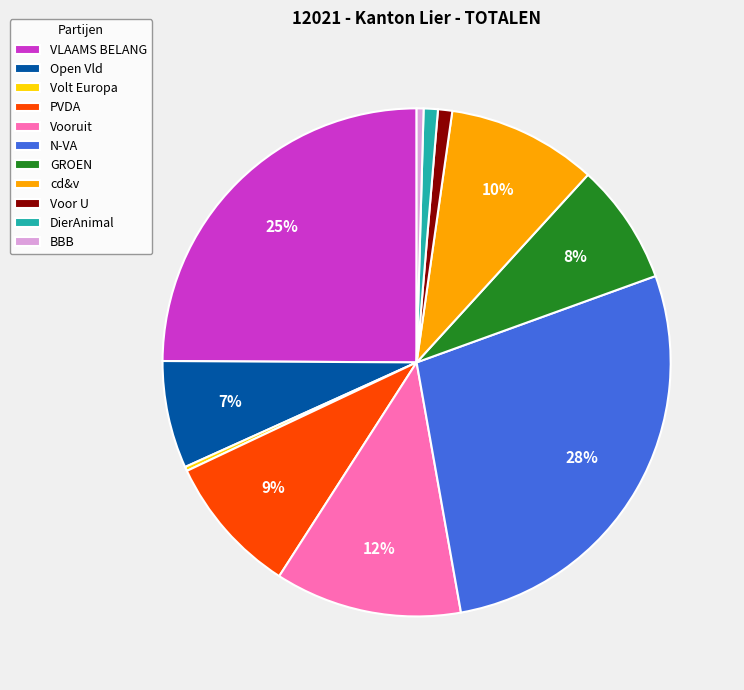

Combined, do VLAAMS BELANG and cd&v account for over 50%?

No